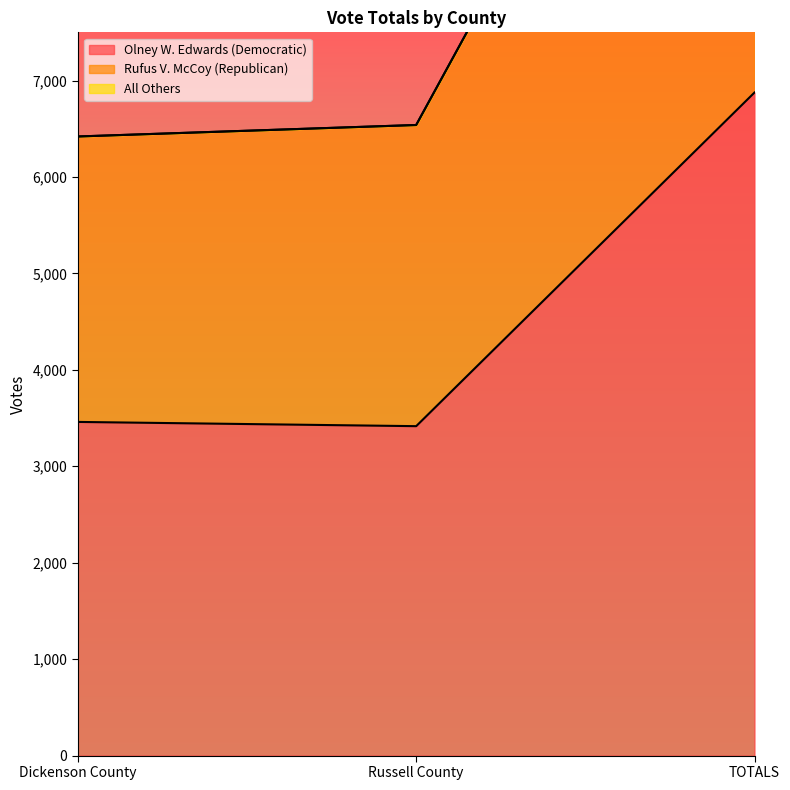

What is the difference between the maximum and minimum values in the Olney W. Edwards (Democratic) series?

3460